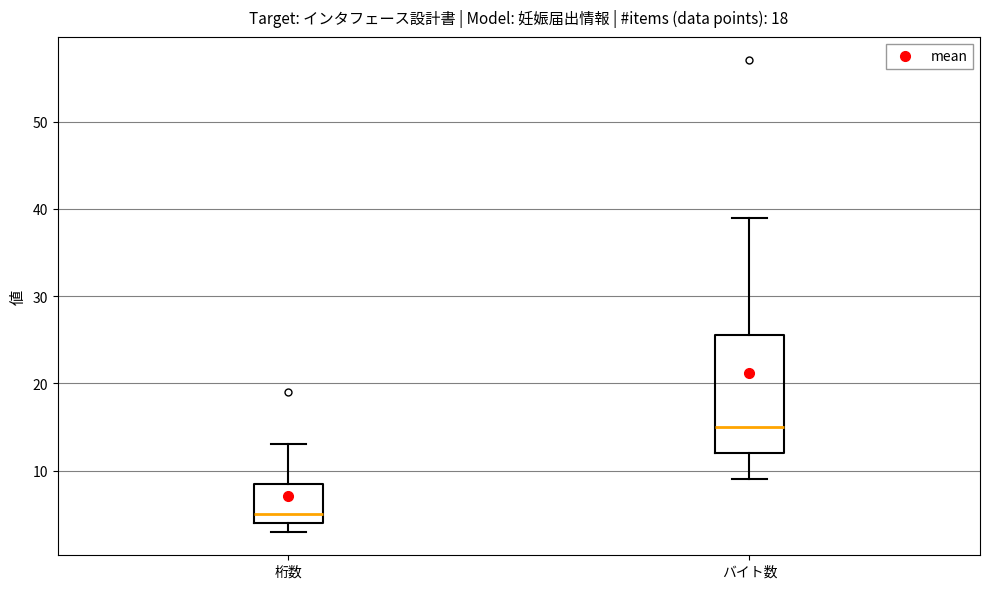

Reading left to right, read every box against the y-axis: the position of its median line, the range the box covers, and the ends of its whiskers. The values are not printed on the chart, so give them approximately, as read against the axis.

桁数: median 5, box 4 to 9, whiskers 3 to 13
バイト数: median 15, box 12 to 26, whiskers 9 to 39